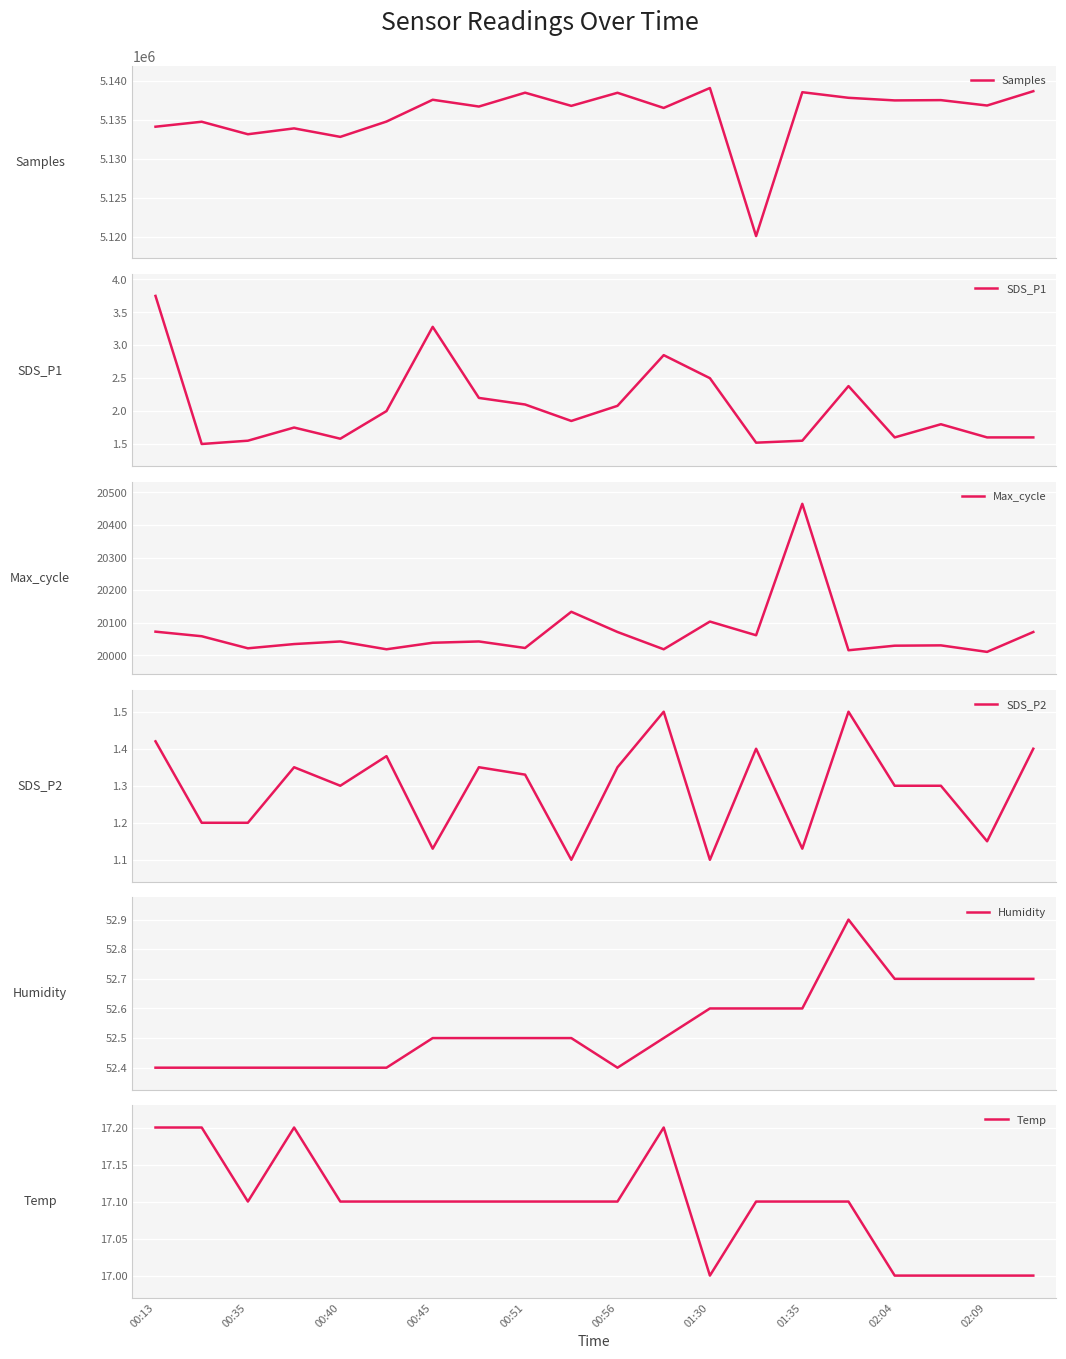

The value of Temp at 02:09 is 17.0. True or false?

True